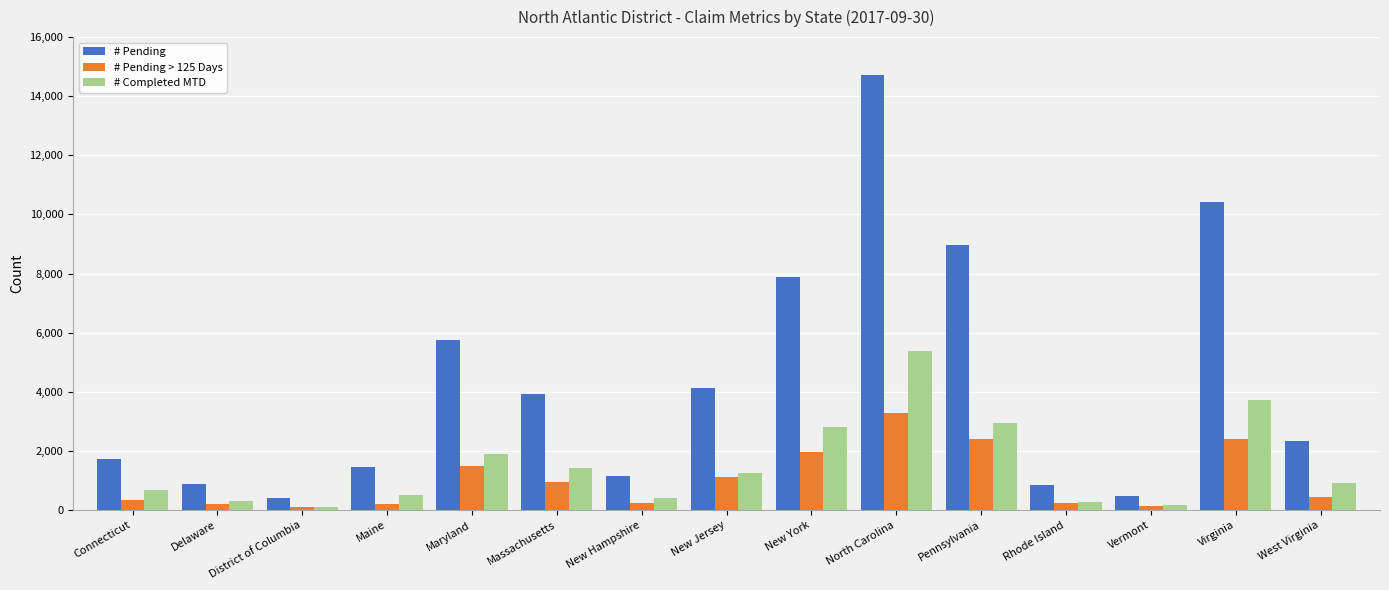

Which series has the largest total across all categories?

# Pending